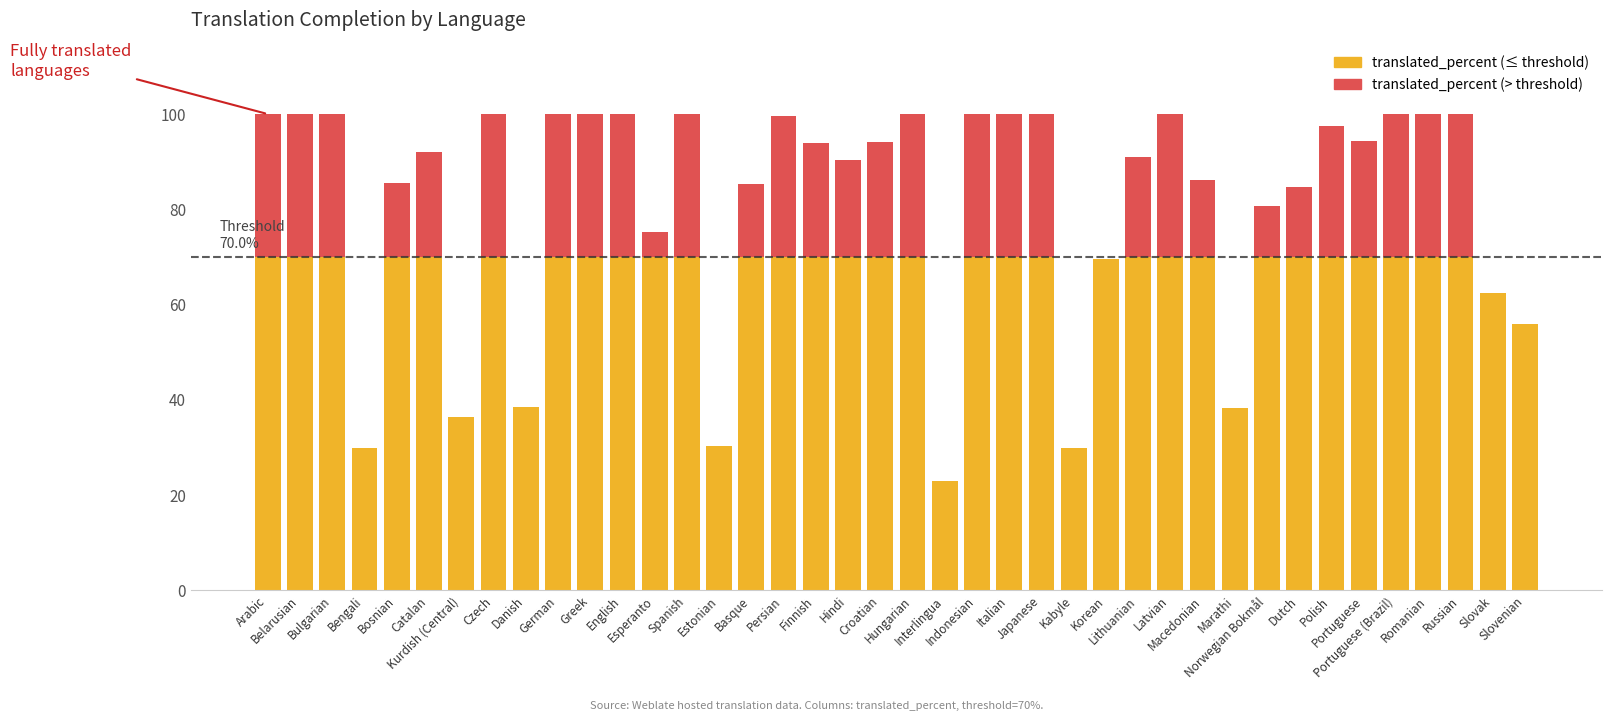

What position from the right is Korean?

14